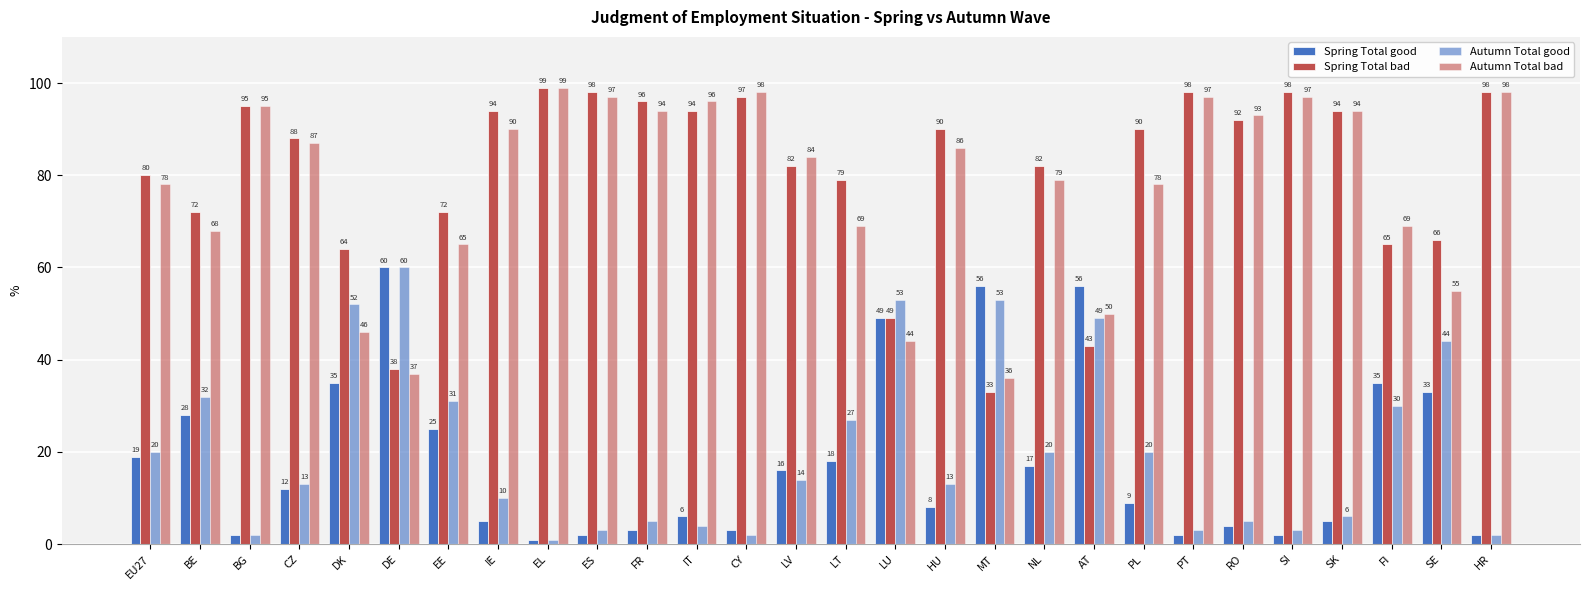

How many bars are there in total?

112